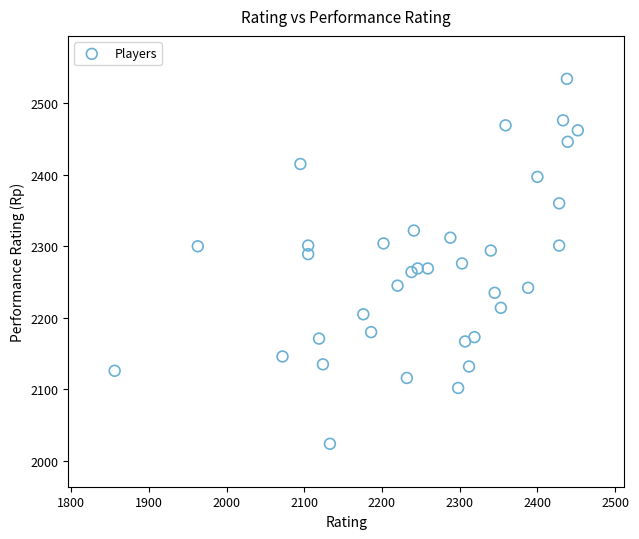

What is the range of X values (max minus min)?

596